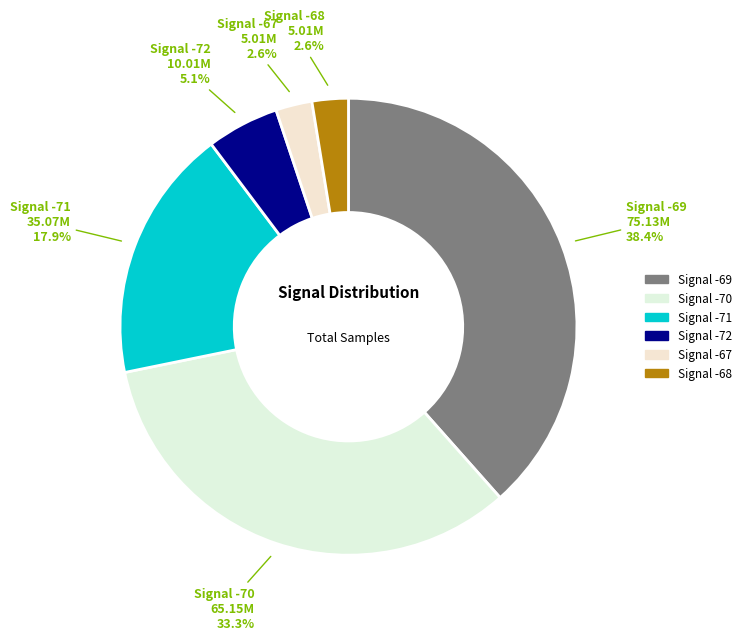

Count the number of slices in the pie.

6